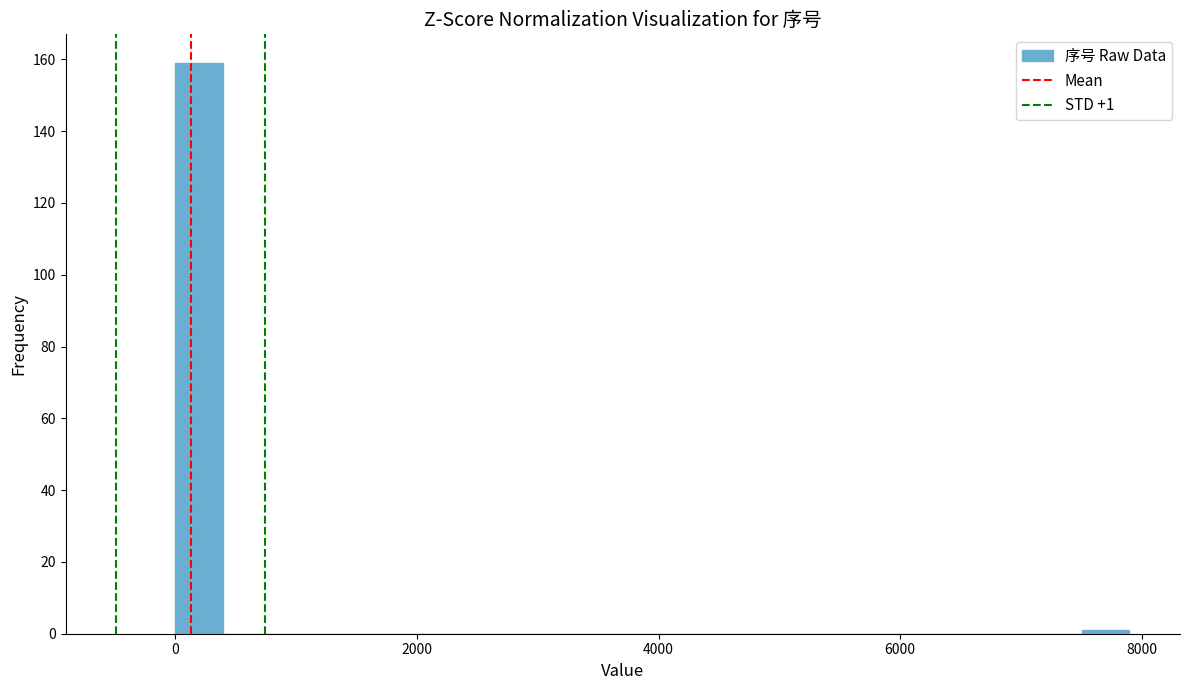

Around what value on the x-axis is the tallest bar? Give the approximate position of its centre, as read against the axis.

200